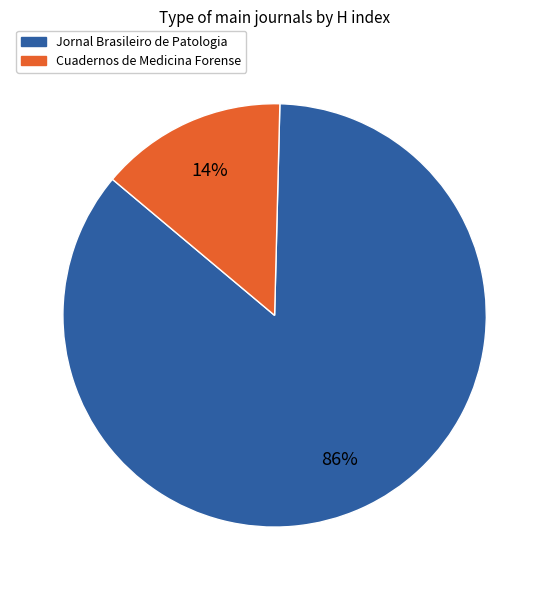

Count the number of slices in the pie.

2